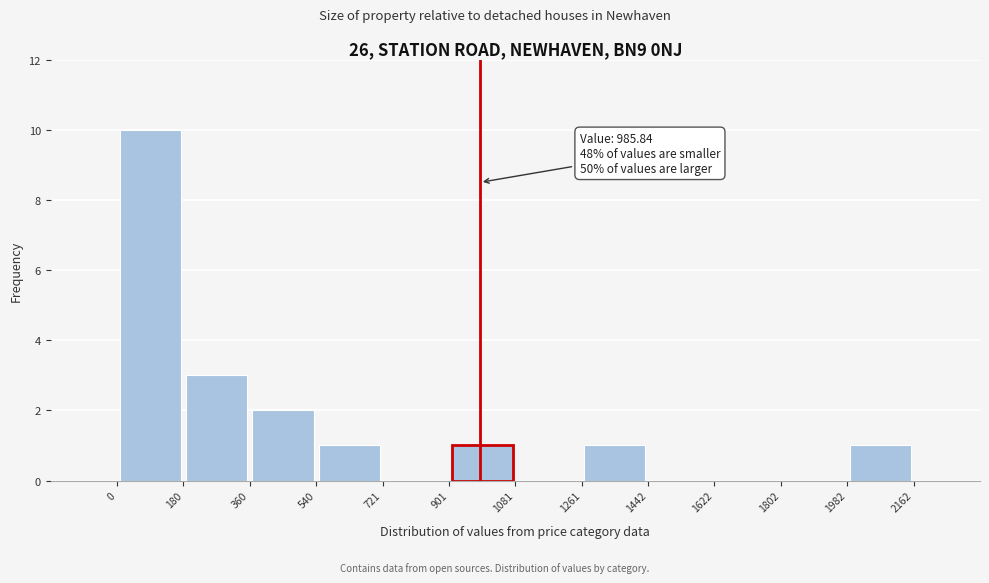

Over which range of the x-axis is the bar tallest?

0 to 180